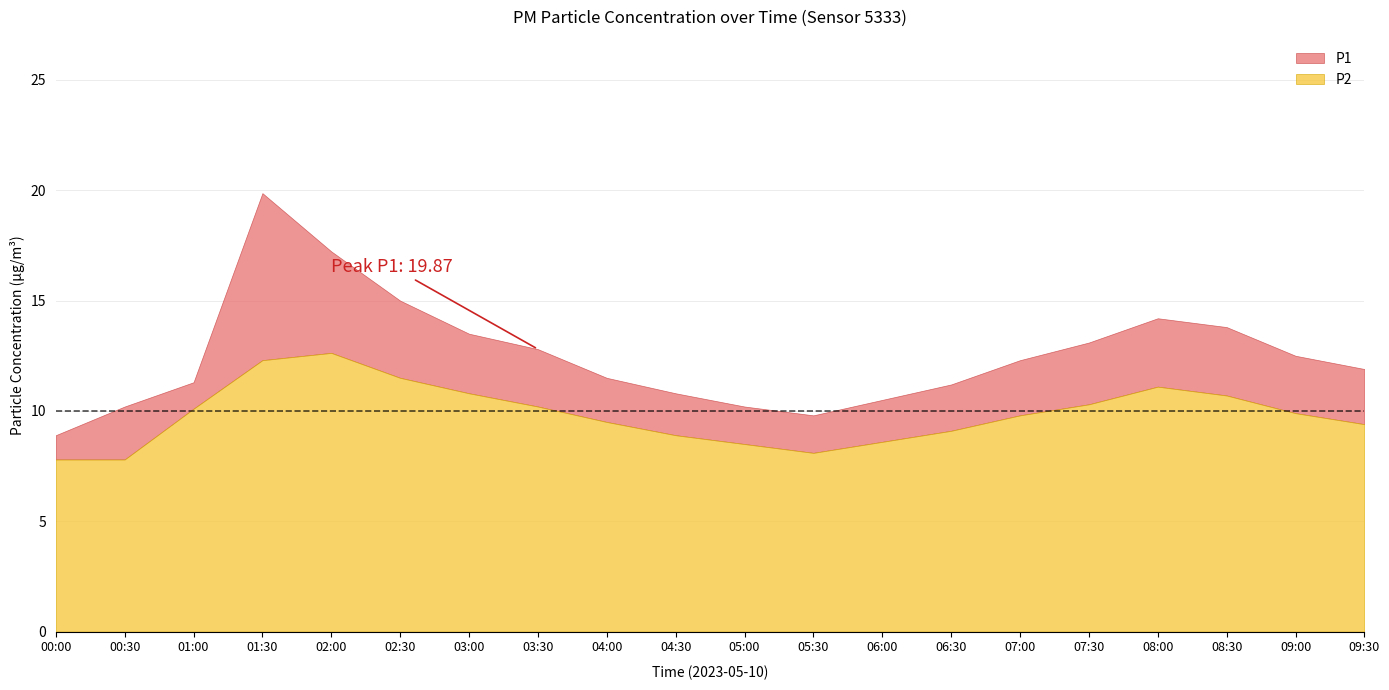

What is the label of the 20th point from the left?

09:30